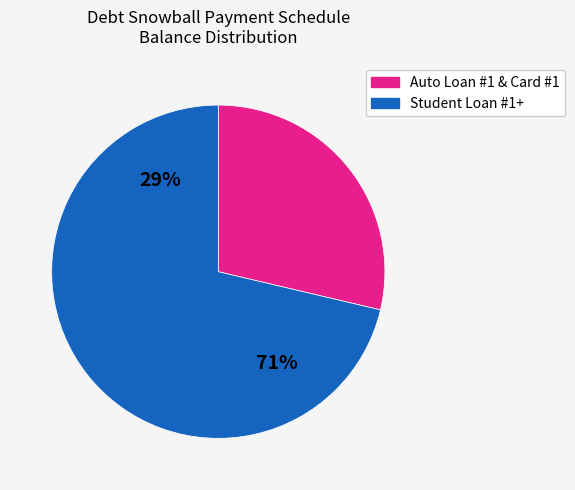

Is it true that Auto Loan #2 is 34% of the pie?

False